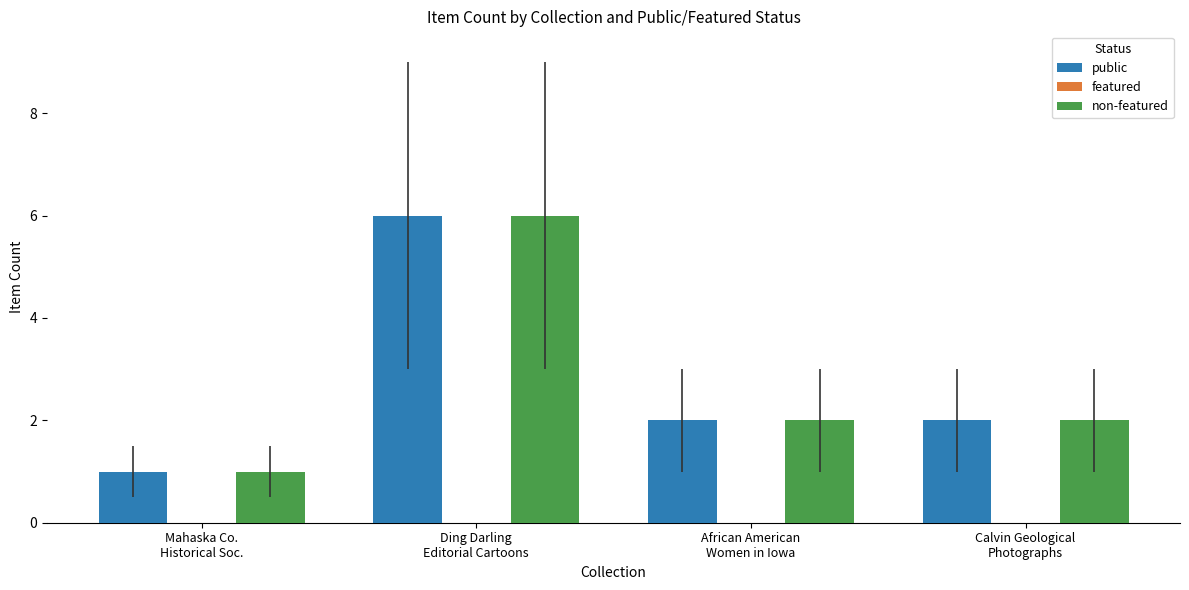

How many distinct data groups are displayed?

2